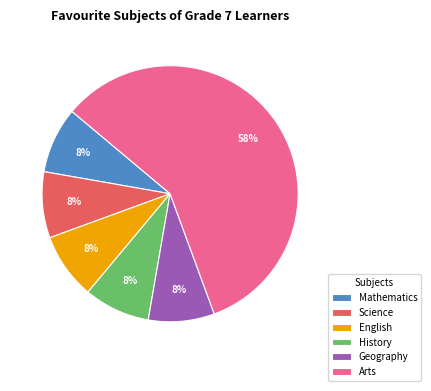

What is the largest slice in the pie chart?

Arts